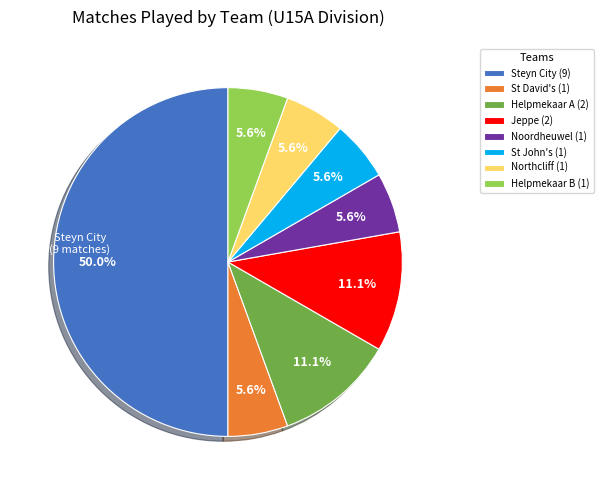

Which has a higher value, Helpmekaar A (2) or Northcliff (1)?

Helpmekaar A (2)